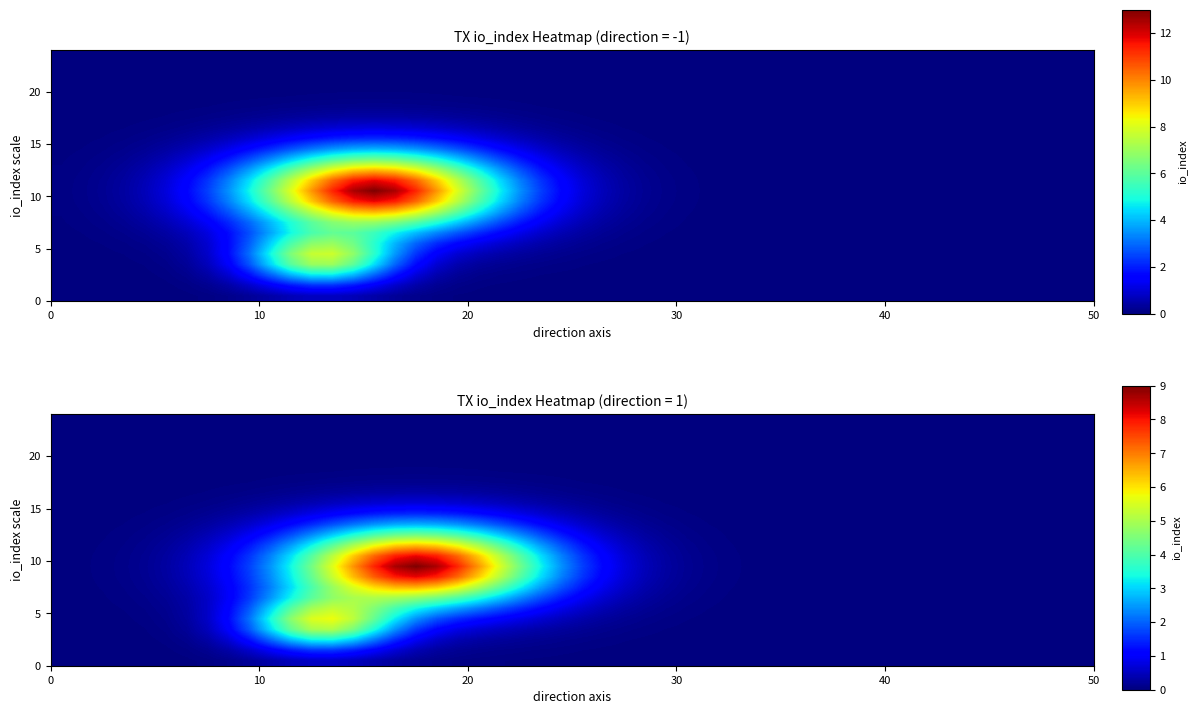

Reading left to right, transcribe all the data shown in this chart.

59754c08c6bd1f616630dd9f9de88ff8ecad8c6: direction=-1	io_index=13
dc4875203de7f1a0731513eda67c9cb860cb695: direction=1	io_index=9